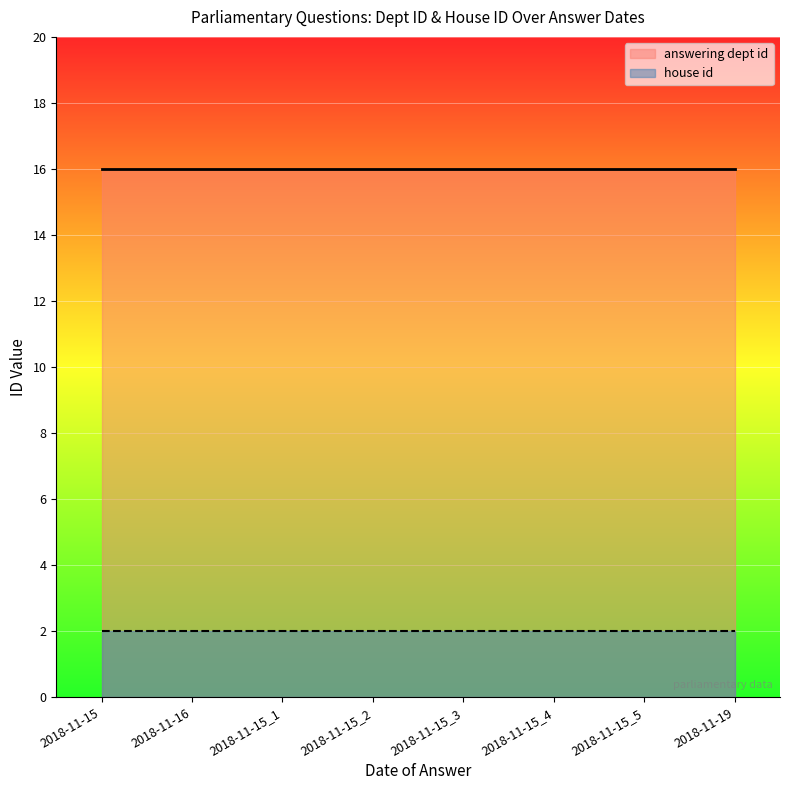

True or false: answering dept id and house id intersect in this chart.

False